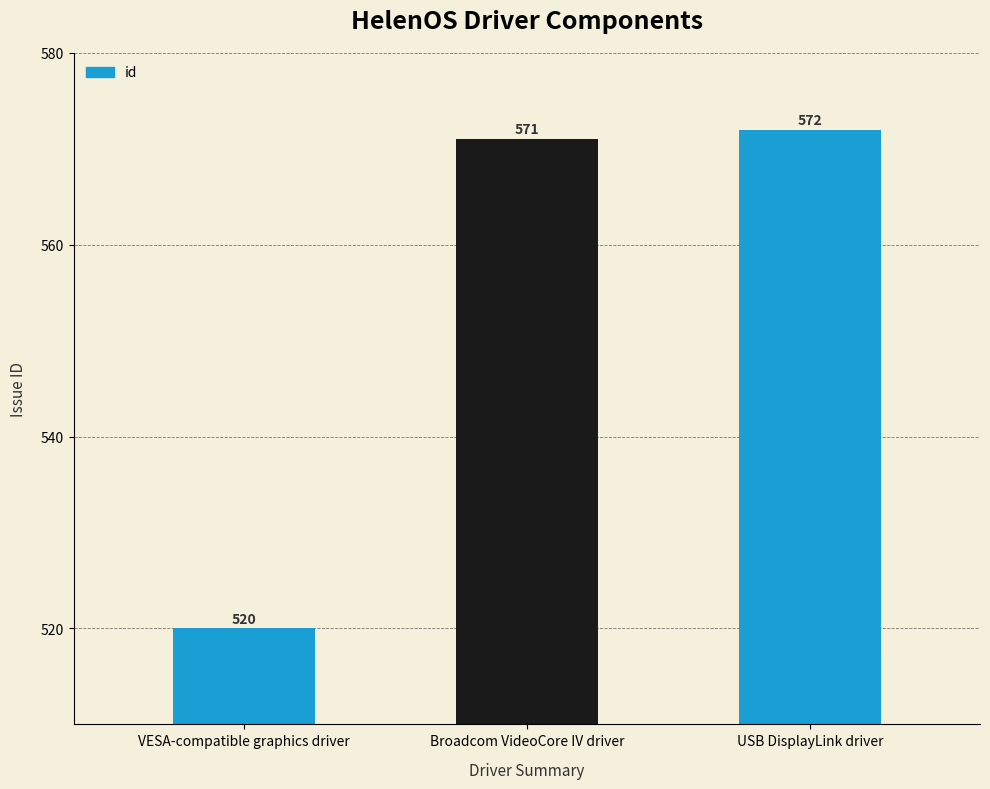

What is the difference between the values at Broadcom VideoCore IV driver and VESA-compatible graphics driver?

51